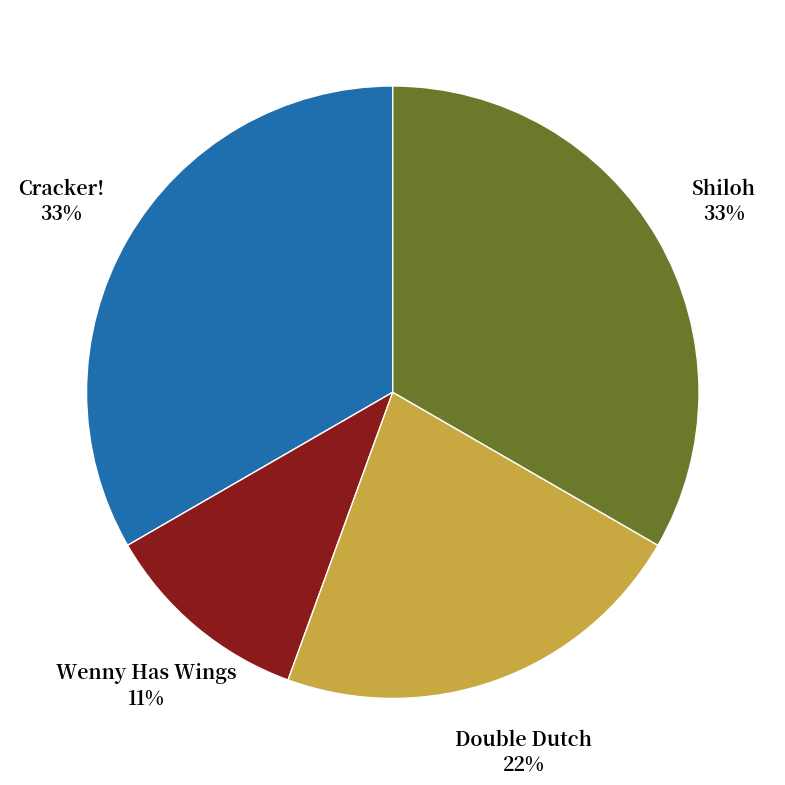

Is there a majority slice in this chart?

No